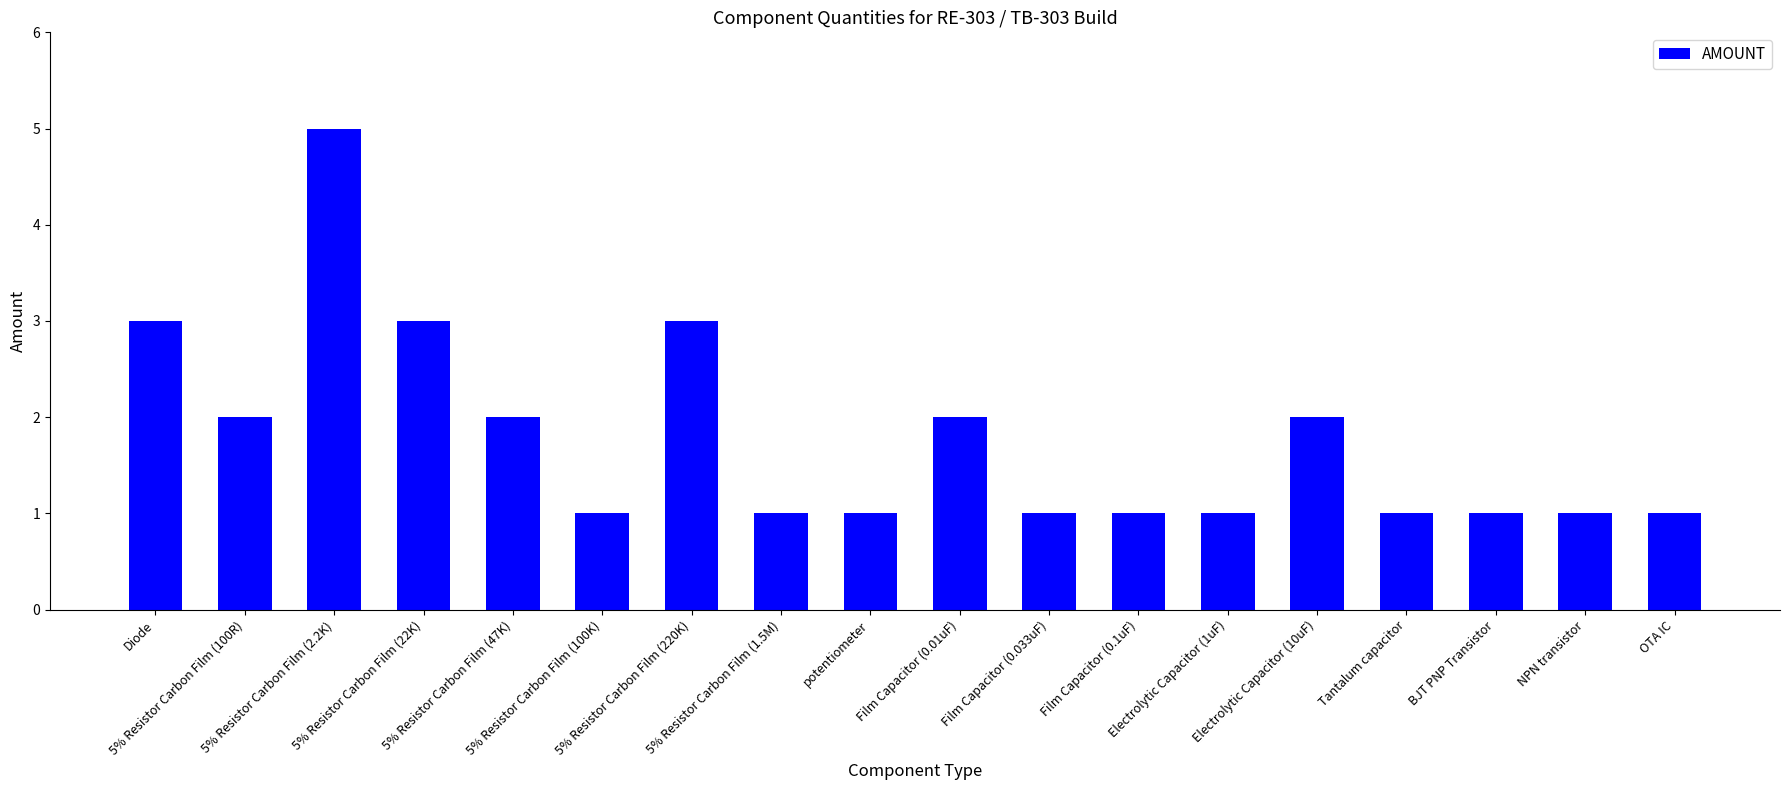

Is it true that the value at NPN transistor is 2?

False